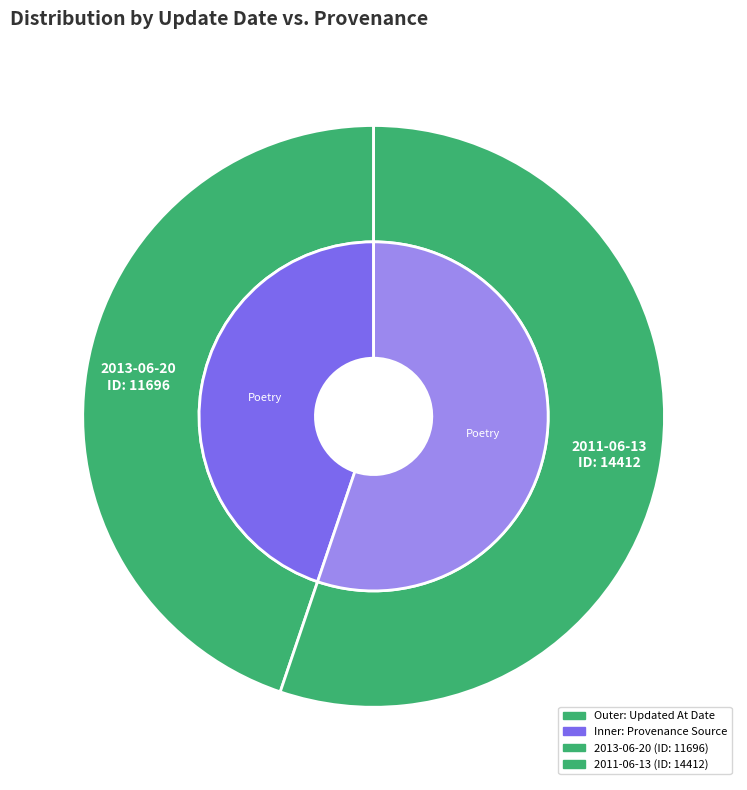

Is there any slice that represents more than half of the pie?

Yes